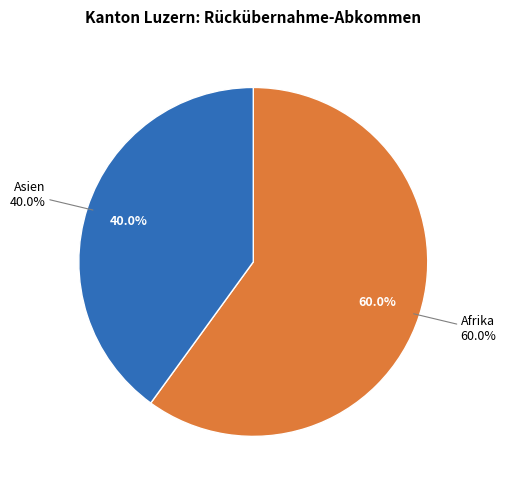

Combined, do Ozeanien and Afrika account for over 50%?

Yes